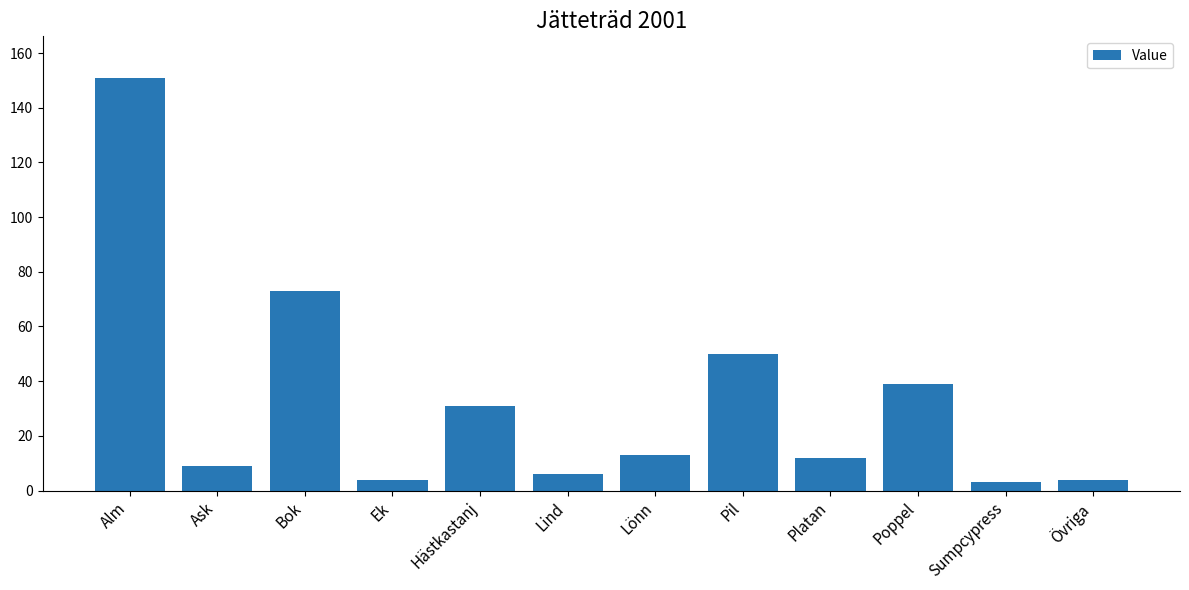

Which category has the highest value across all series?

Alm